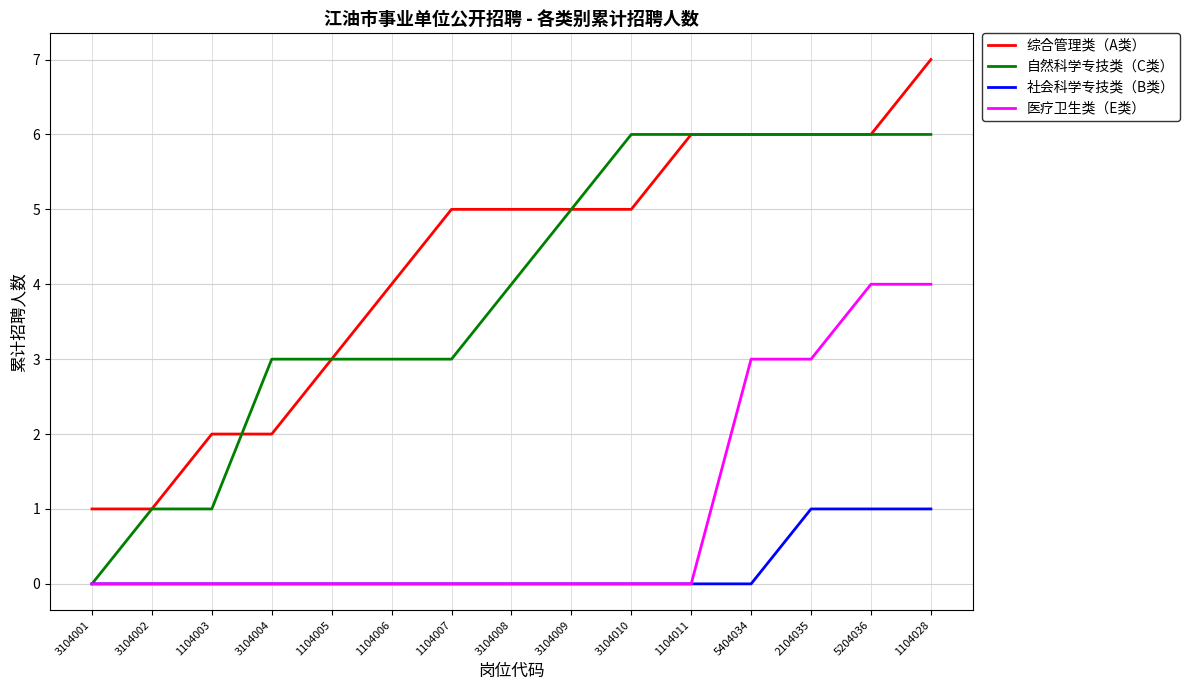

True or false: 综合管理类（A类） and 社会科学专技类（B类） cross at least once.

False